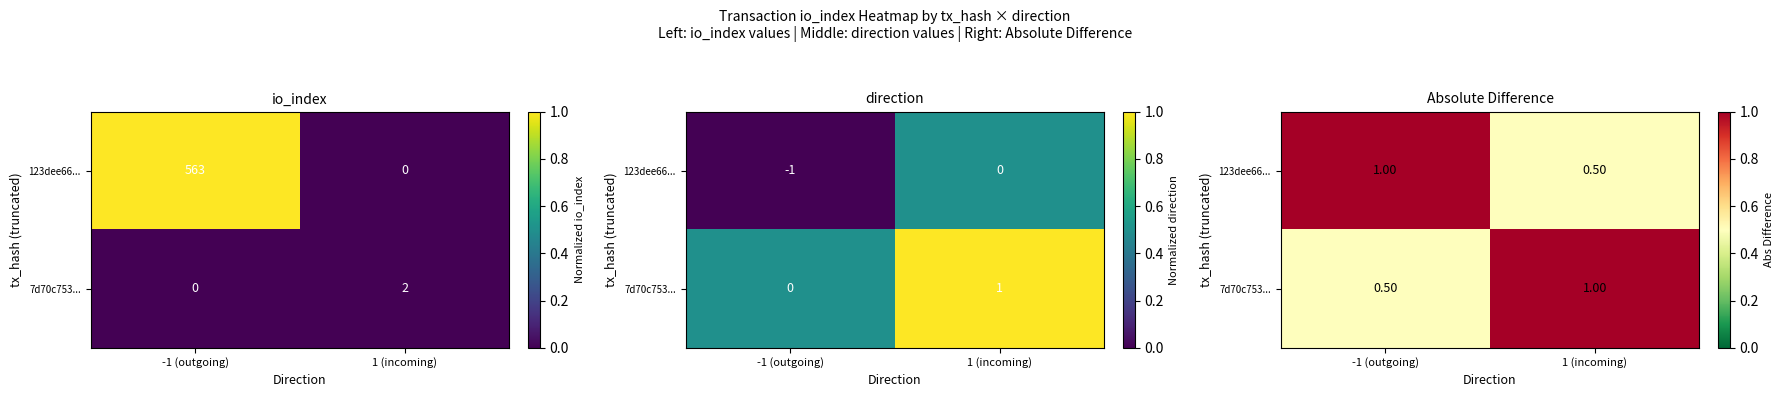

How many distinct data groups are displayed?

2